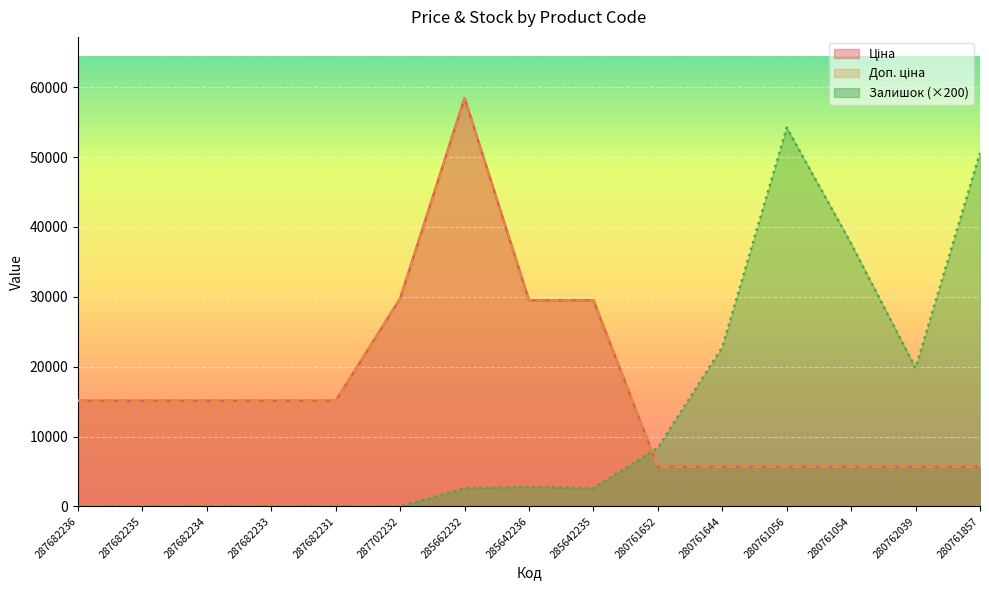

True or false: Залишок and Ціна cross at least once.

True